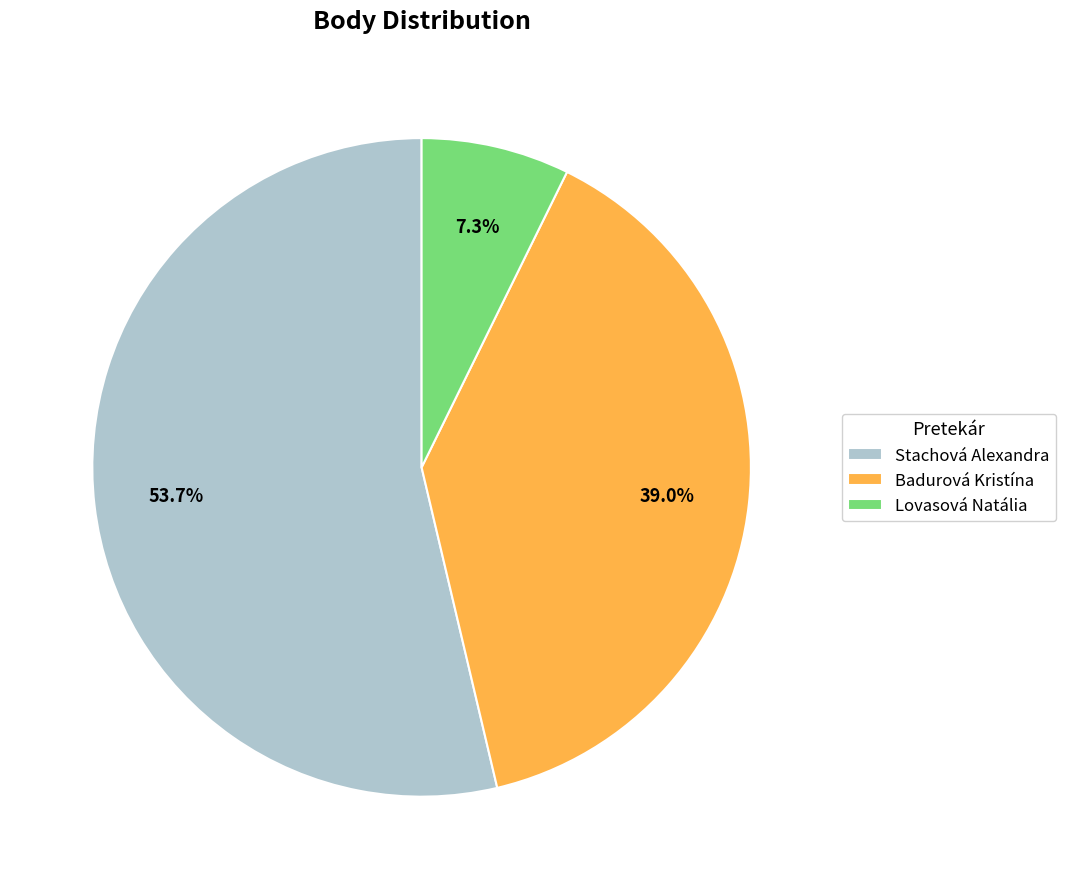

What is the smallest slice in the pie chart?

Lovasová Natália